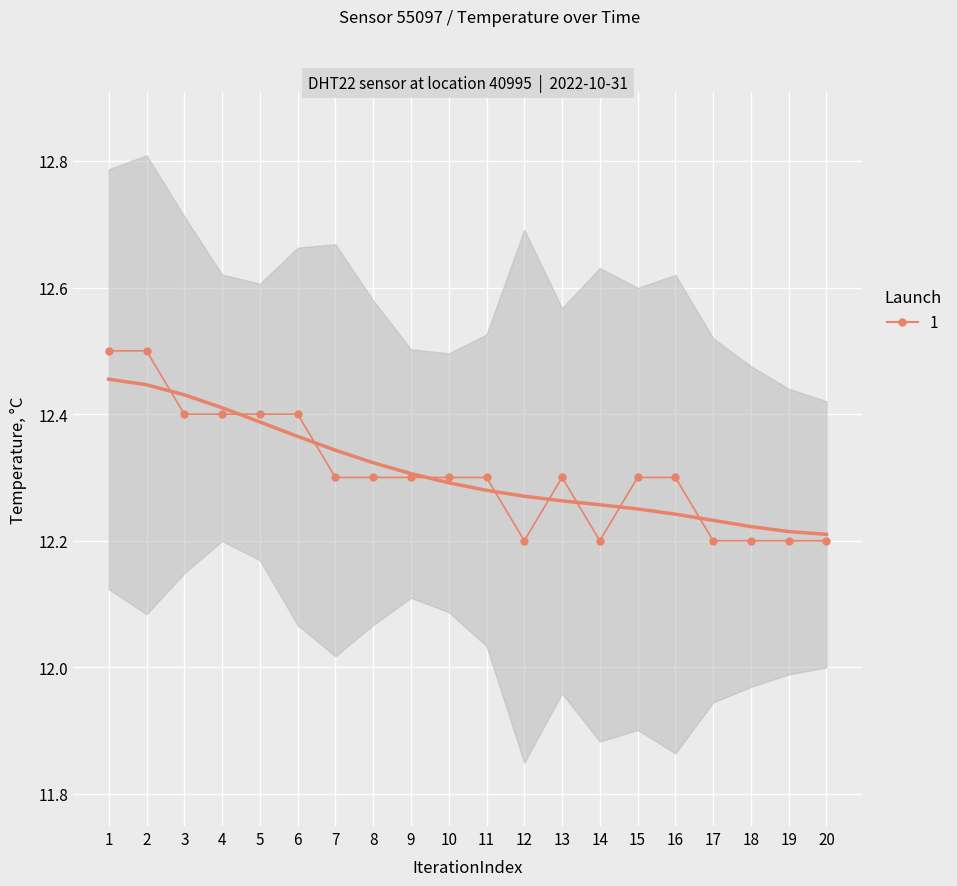

Reading right to left, what are all the values shown in this chart?

20=12.2	19=12.2	18=12.2	17=12.2	16=12.3	15=12.3	14=12.2	13=12.3	12=12.2	11=12.3	10=12.3	9=12.3	8=12.3	7=12.3	6=12.4	5=12.4	4=12.4	3=12.4	2=12.5	1=12.5